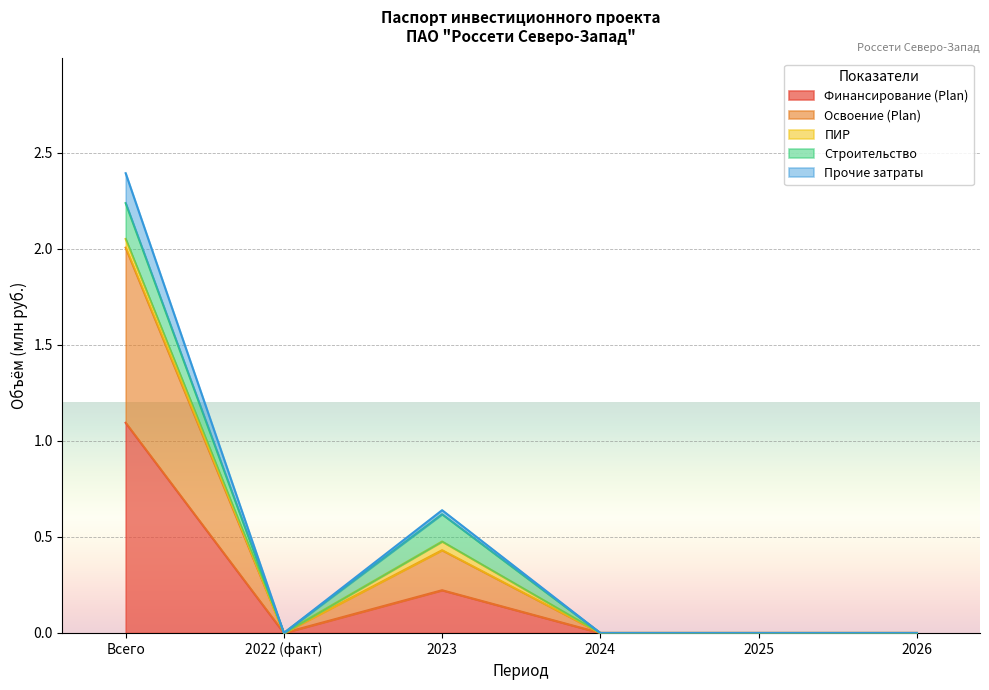

Is it true that Финансирование (Plan) equals 1.7 at Всего?

False